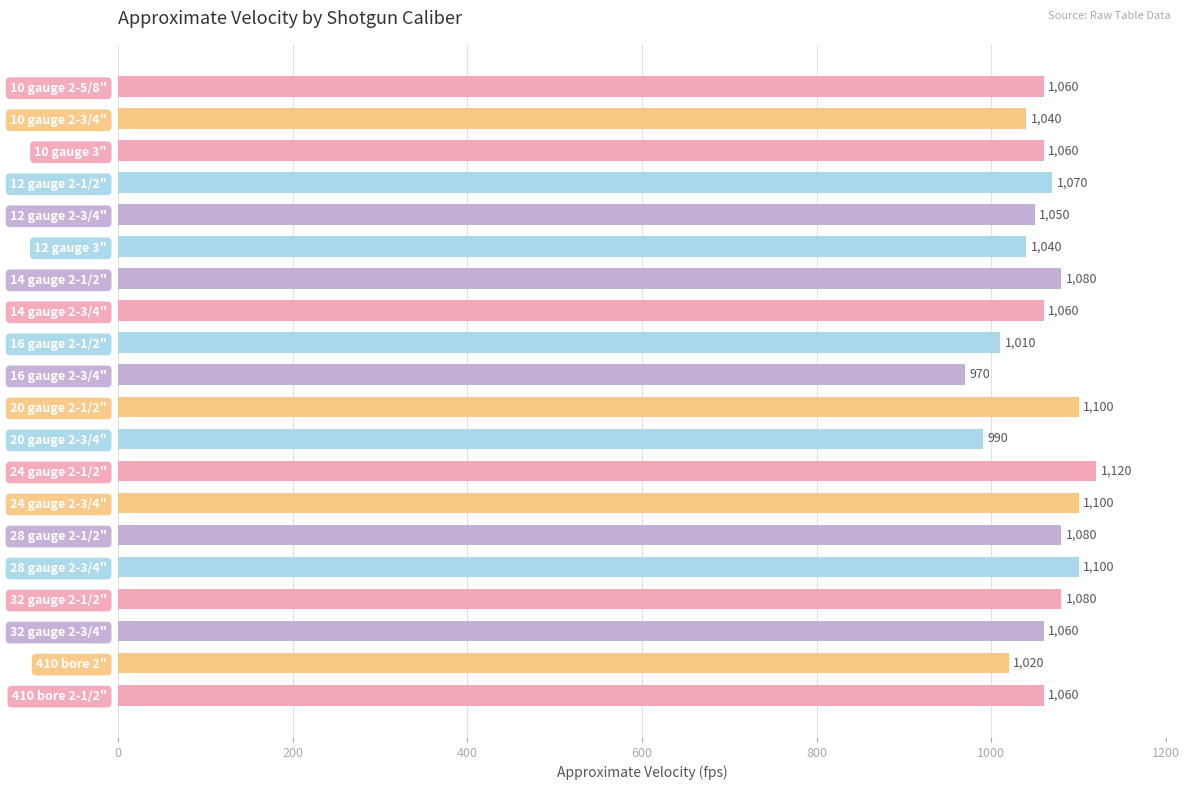

What is the sum of the values at 32 gauge 2-3/4" and 10 gauge 2-5/8"?

2120